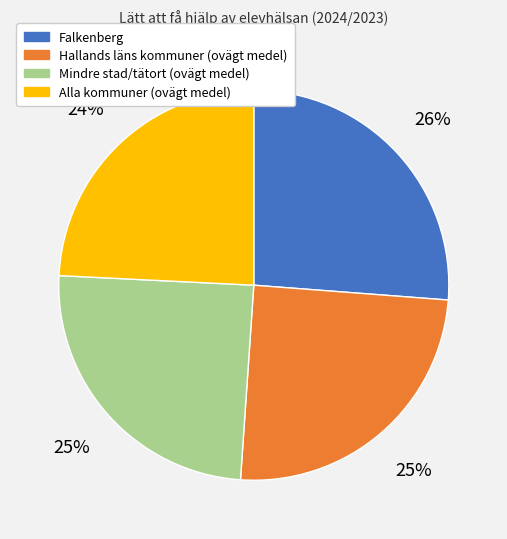

How many slices are in this pie chart?

4